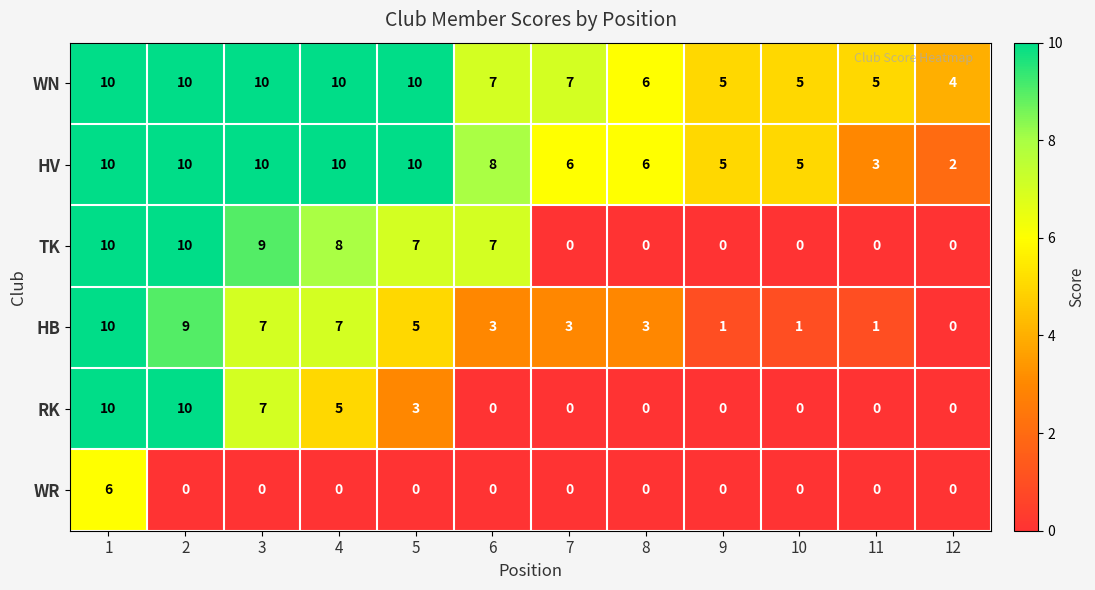

True or false: WR has a value of 0 at 8.

True